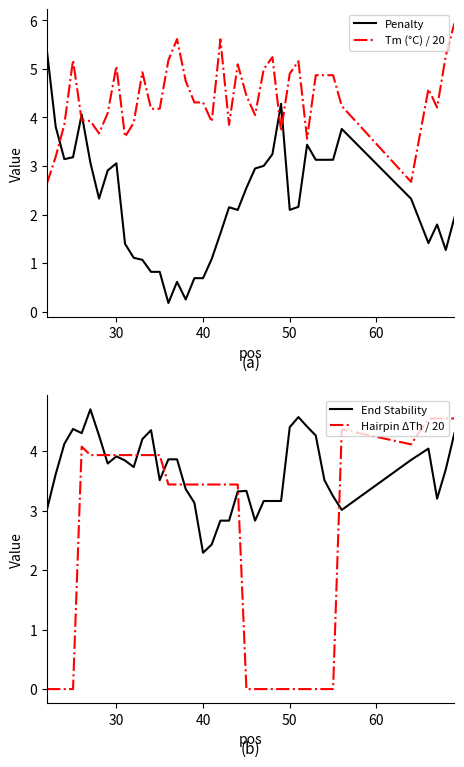

What is the average value of the Hairpin ΔTh / 20 series?

2.4